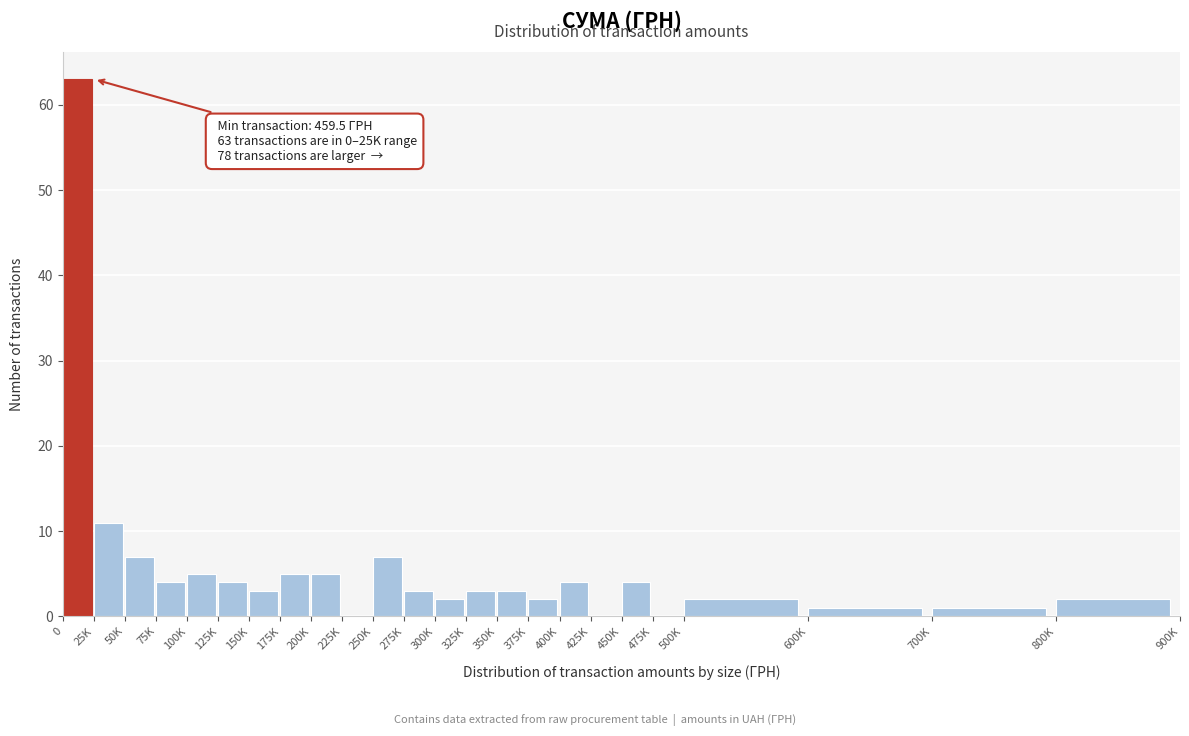

Reading left to right, what are all the values shown in this chart?

0=63	25K=11	50K=7	75K=4	100K=5	125K=4	150K=3	175K=5	200K=5	225K=0	250K=7	275K=3	300K=2	325K=3	350K=3	375K=2	400K=4	425K=0	450K=4	475K=0	500K=2	600K=1	700K=1	800K=2